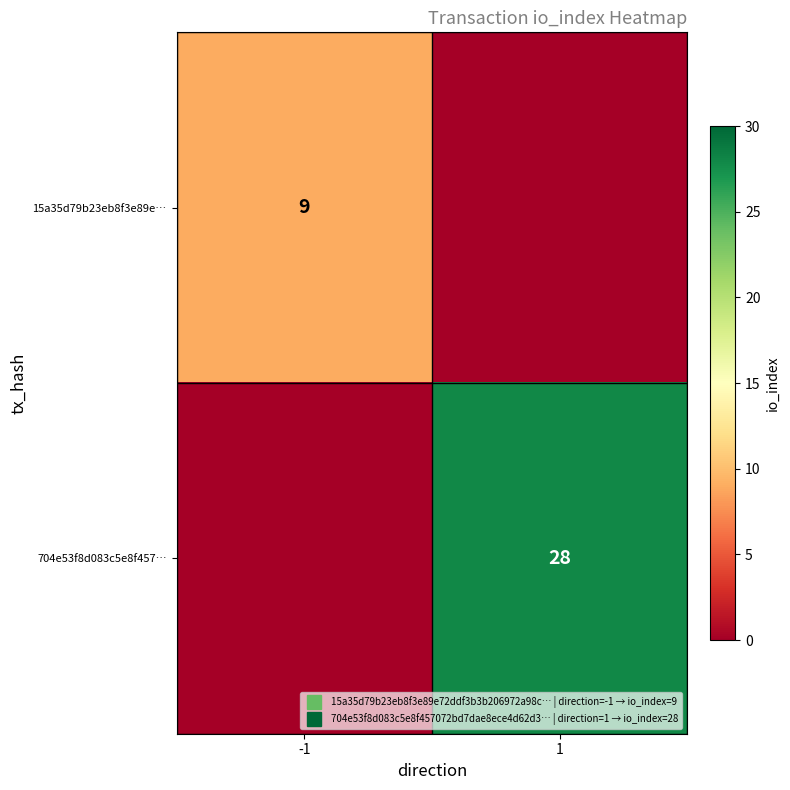

Which series changed the most between -1 and 1?

704e53f8d083c5e8f457…